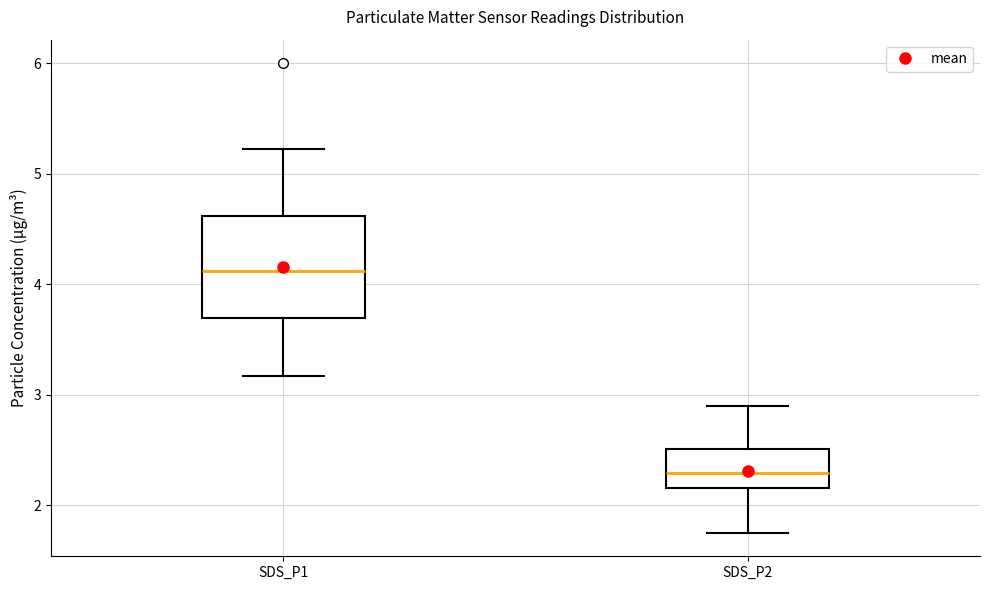

Reading left to right, transcribe this box plot: for each box, give where its median line is, the range the box spans, and where its two whiskers end, as read against the y-axis. The values are not printed on the chart, so give them approximately, as read against the axis.

SDS_P1: median 4.1, box 3.7 to 4.6, whiskers 3.2 to 5.2
SDS_P2: median 2.3, box 2.2 to 2.5, whiskers 1.8 to 2.9